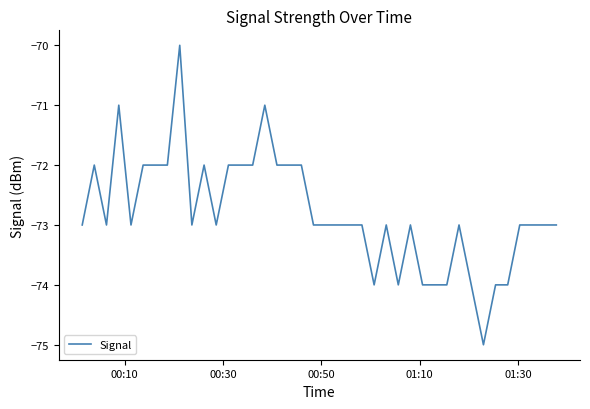

What is the minimum value shown in the chart?

-75